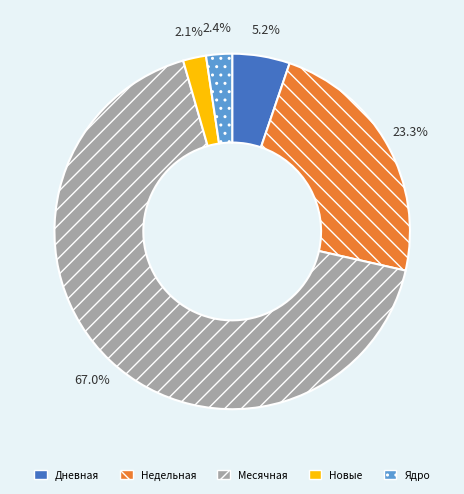

The Новые slice represents 2% of the pie. True or false?

True